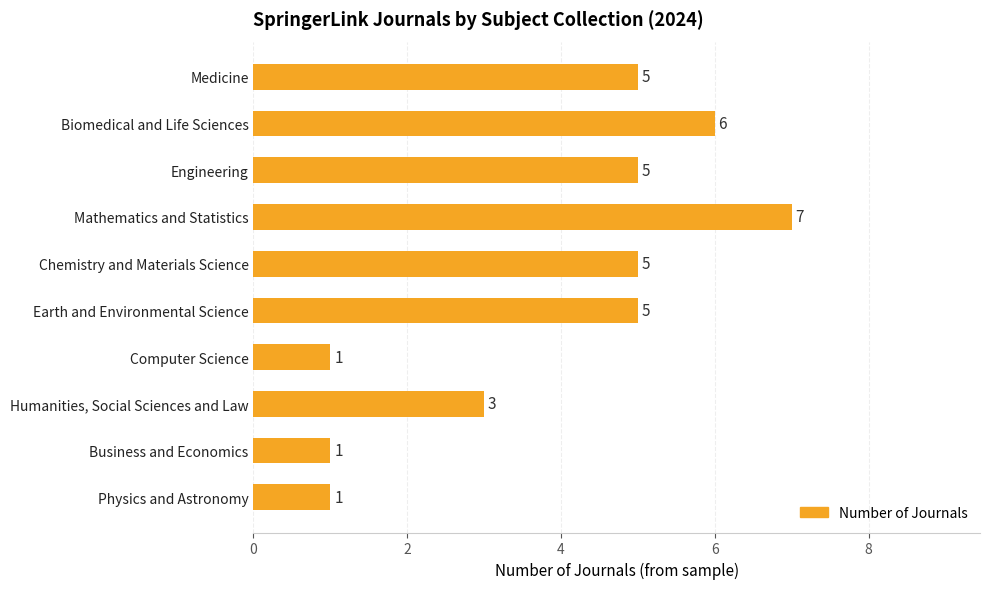

Reading top to bottom, what are all the values shown in this chart?

Medicine=5	Biomedical and Life Sciences=6	Engineering=5	Mathematics and Statistics=7	Chemistry and Materials Science=5	Earth and Environmental Science=5	Computer Science=1	Humanities, Social Sciences and Law=3	Business and Economics=1	Physics and Astronomy=1